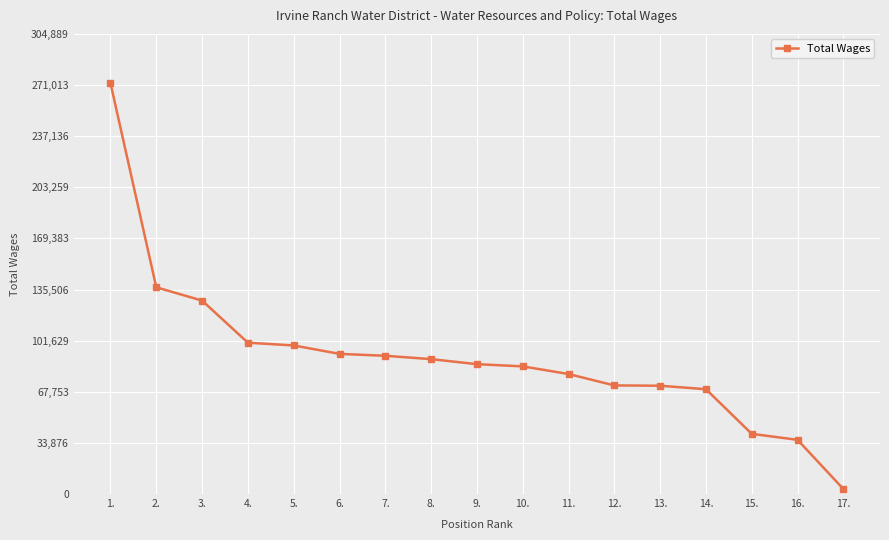

Approximately how many times larger is the value at 2. compared to 10.?

1.6